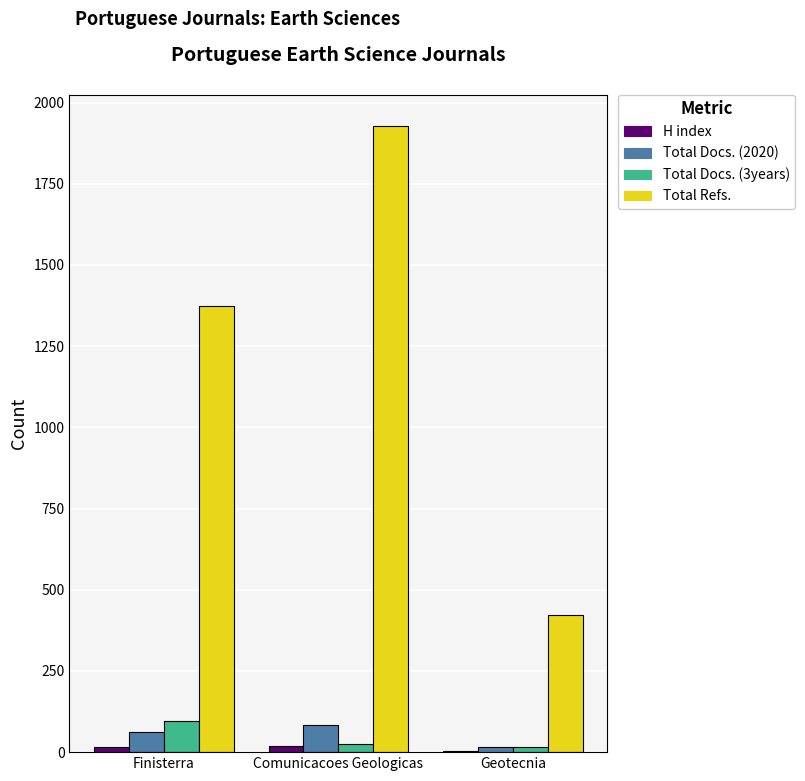

Is it true that Total Refs. equals 1373 at Finisterra?

True